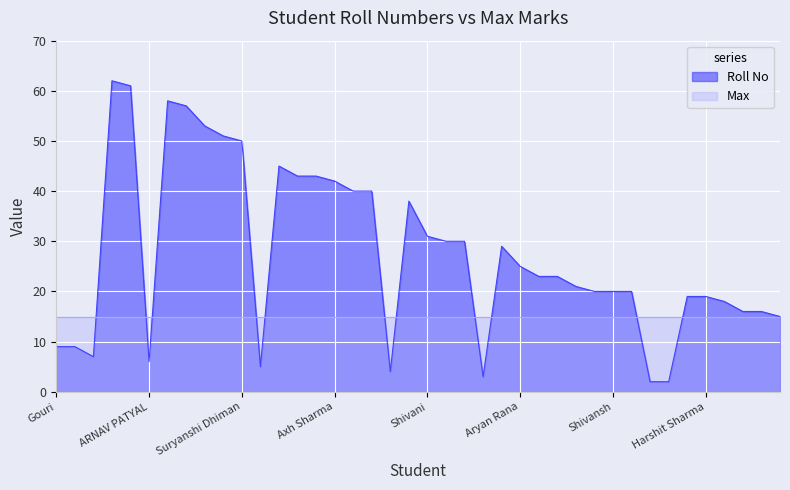

What is the greatest value displayed?

62